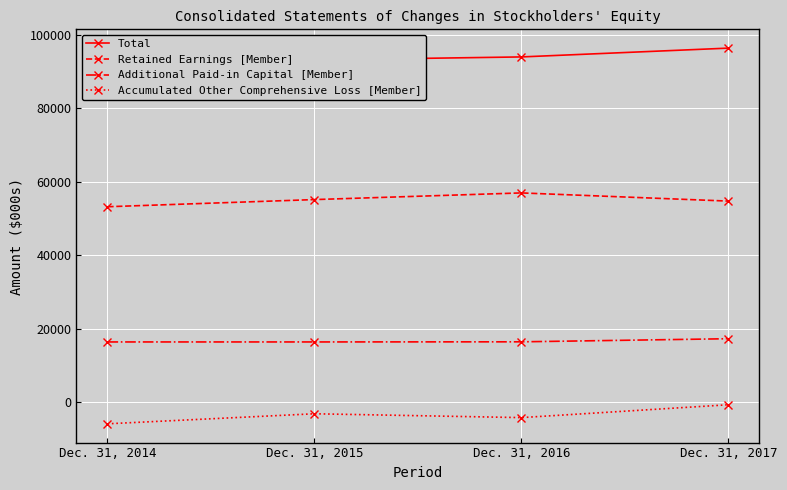

Which series has the largest range (max minus min)?

Total